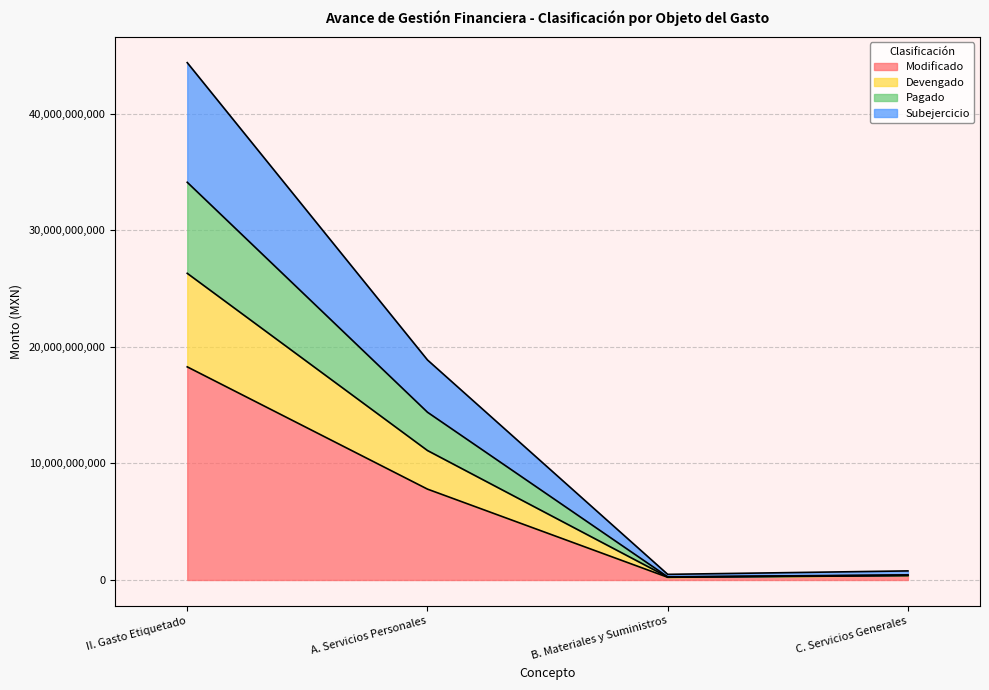

Is the value of Pagado at A. Servicios Personales greater than the value of Subejercicio at C. Servicios Generales?

Yes